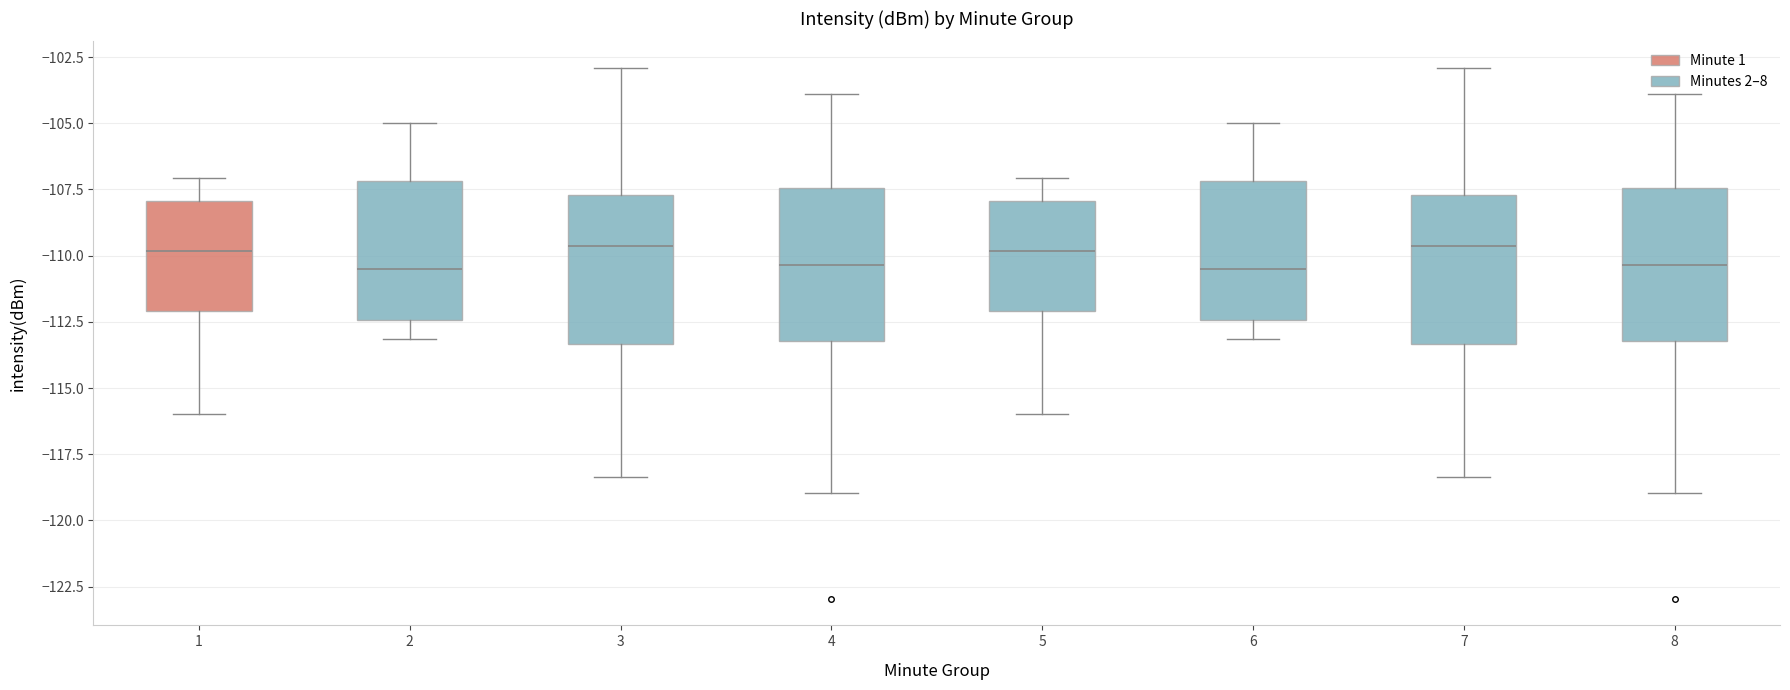

Reading left to right, read every box against the y-axis: the position of its median line, the range the box covers, and the ends of its whiskers. The values are not printed on the chart, so give them approximately, as read against the axis.

1: median -110.0, box -112.0 to -108.0, whiskers -116.0 to -107.0
2: median -110.5, box -112.5 to -107.0, whiskers -113.0 to -105.0
3: median -109.5, box -113.5 to -107.5, whiskers -118.5 to -103.0
4: median -110.5, box -113.0 to -107.5, whiskers -119.0 to -104.0
5: median -110.0, box -112.0 to -108.0, whiskers -116.0 to -107.0
6: median -110.5, box -112.5 to -107.0, whiskers -113.0 to -105.0
7: median -109.5, box -113.5 to -107.5, whiskers -118.5 to -103.0
8: median -110.5, box -113.0 to -107.5, whiskers -119.0 to -104.0